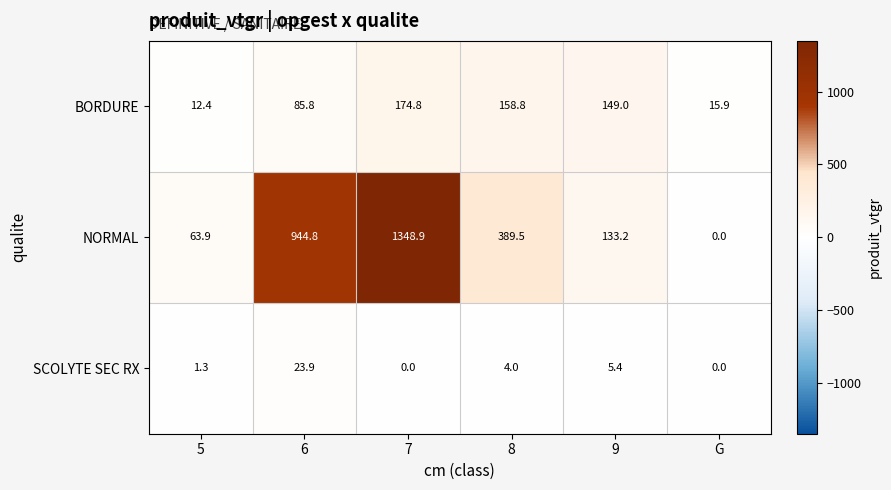

What is the total value across all series at 5?

77.6